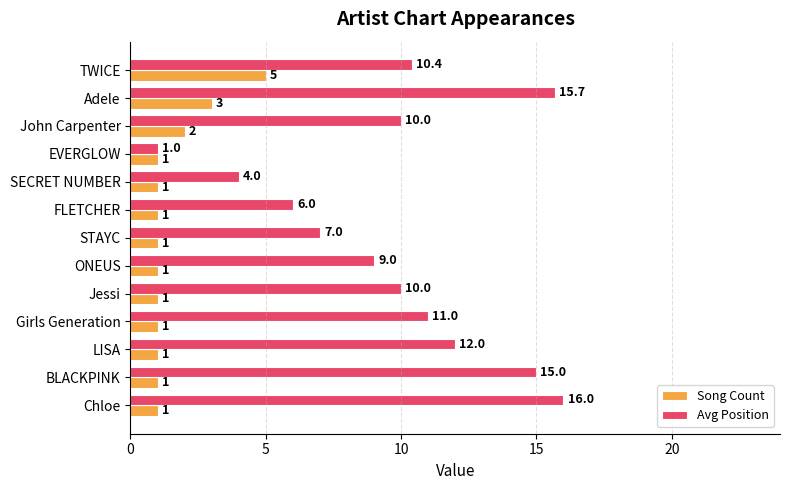

Which series changed the most between John Carpenter and Jessi?

Song Count